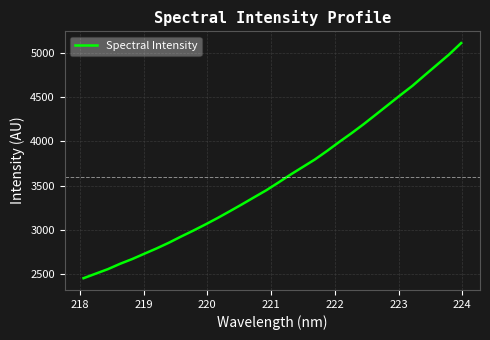

What is the difference between the maximum and minimum values?

2663.8